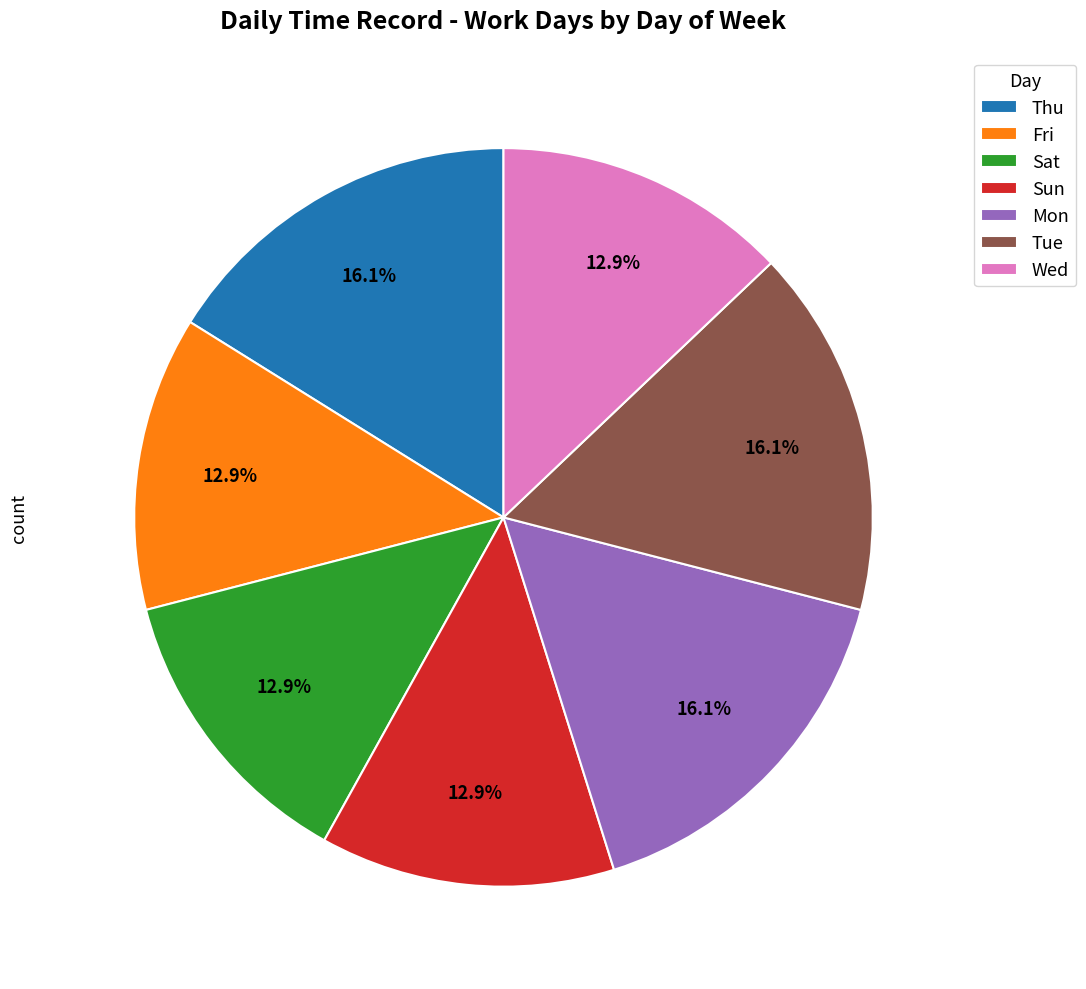

Count the number of slices in the pie.

7